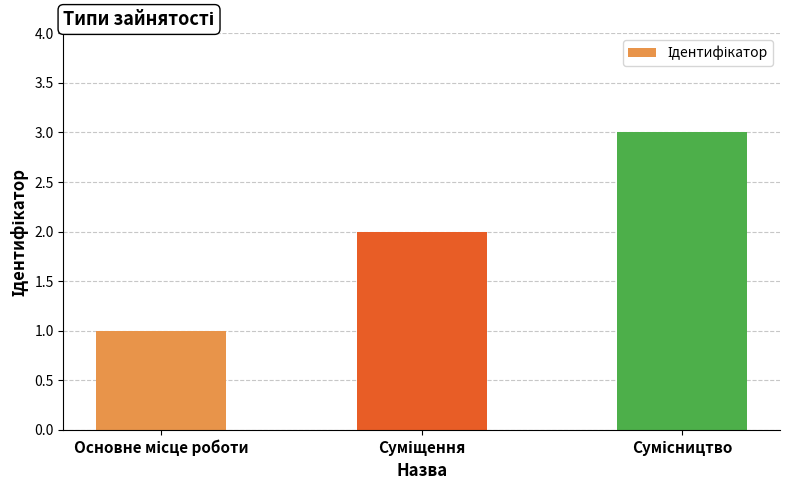

What is the maximum value shown in the chart?

3